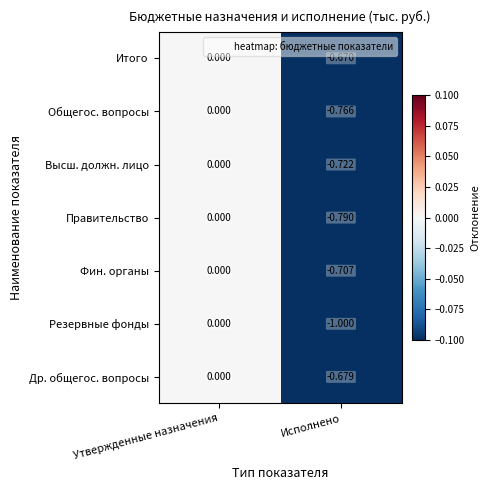

At which category does the chart reach its peak across all series?

Утвержденные назначения